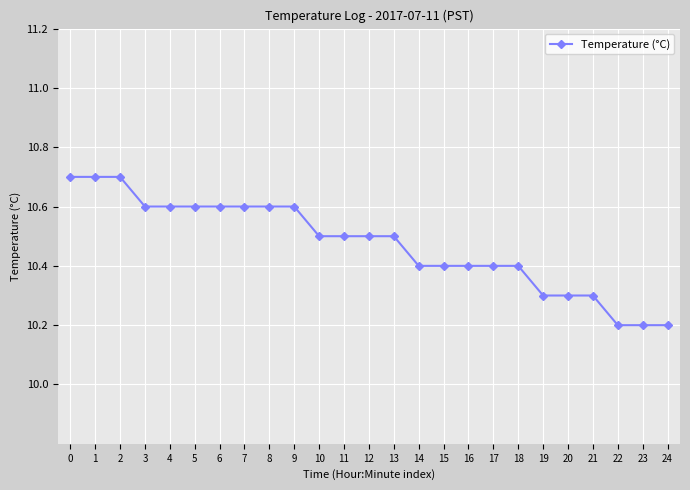

What is the change in value from 1 to 23?

-0.5